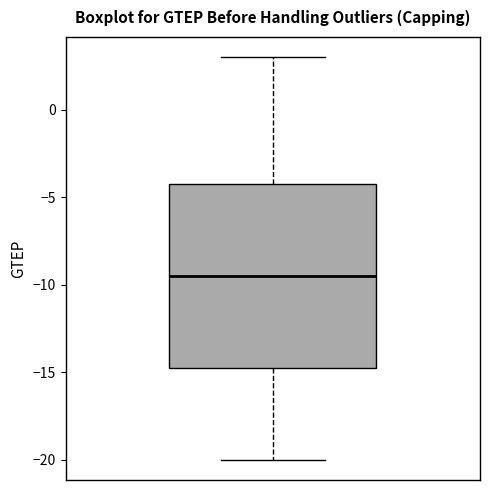

Transcribe this box plot: give where the median line is, the range the box spans, and where the two whiskers end, as read against the y-axis. The values are not printed on the chart, so give them approximately, as read against the axis.

median -9.5, box -14.5 to -4.0, whiskers -20.0 to 3.0